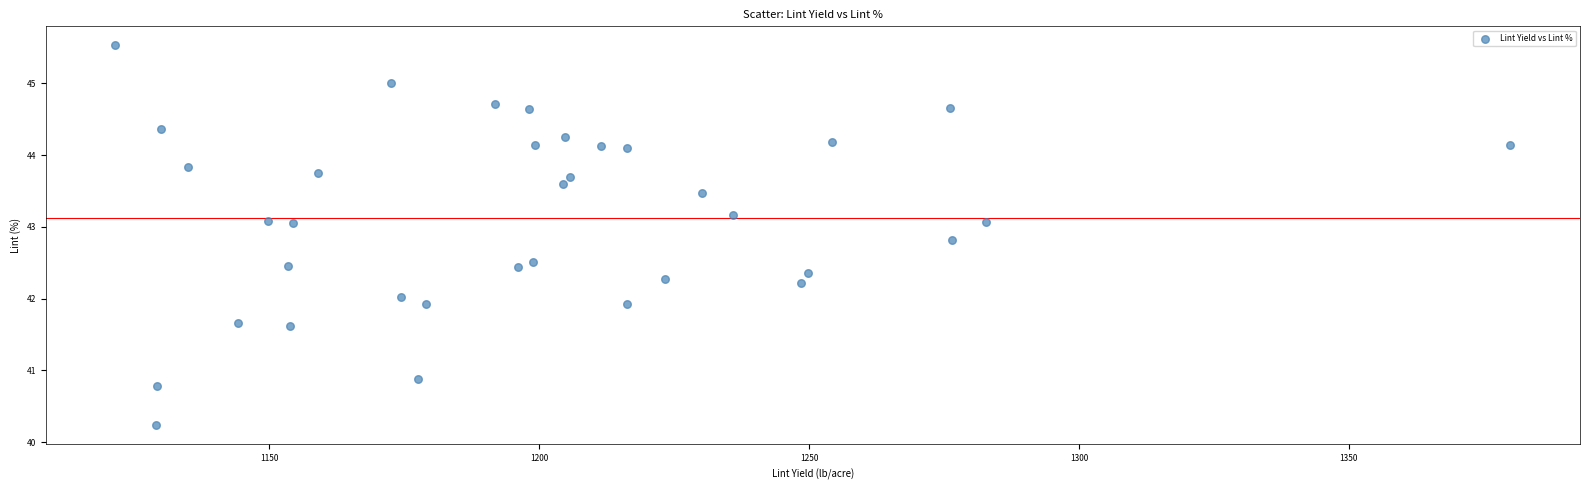

What is the range of Y values (max minus min)?

5.3